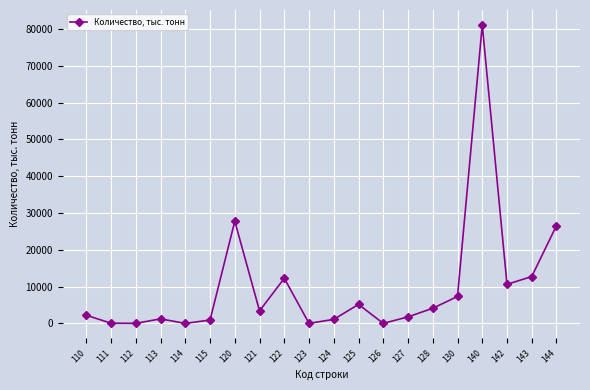

What is the sum of the values at 123 and 125?

5156